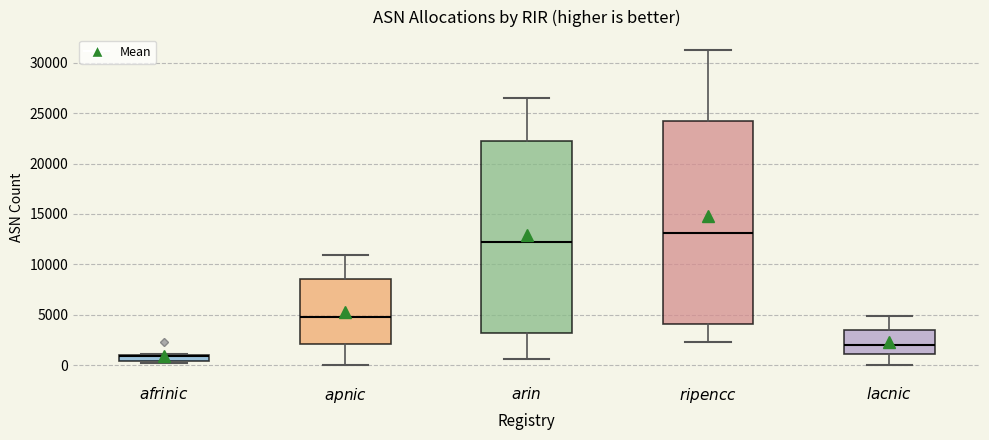

Which box has the lowest median line?

$\it{afrinic}$